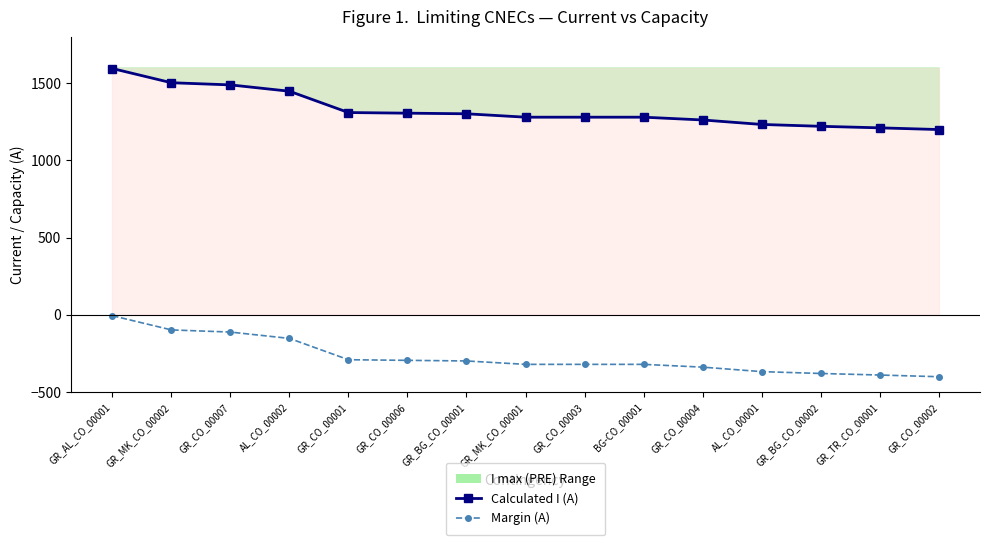

List the series in order of their peak value, lowest first.

Margin (A), Calculated I (A)